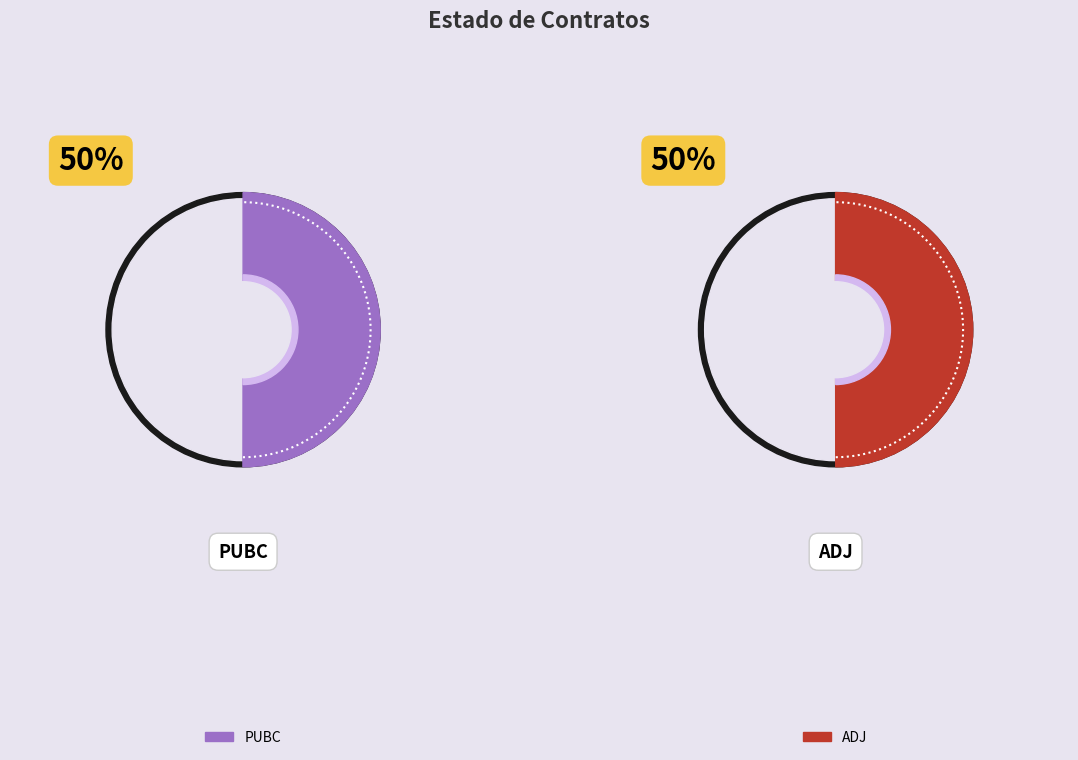

What percentage do PUBC and ADJ together represent?

100.0%